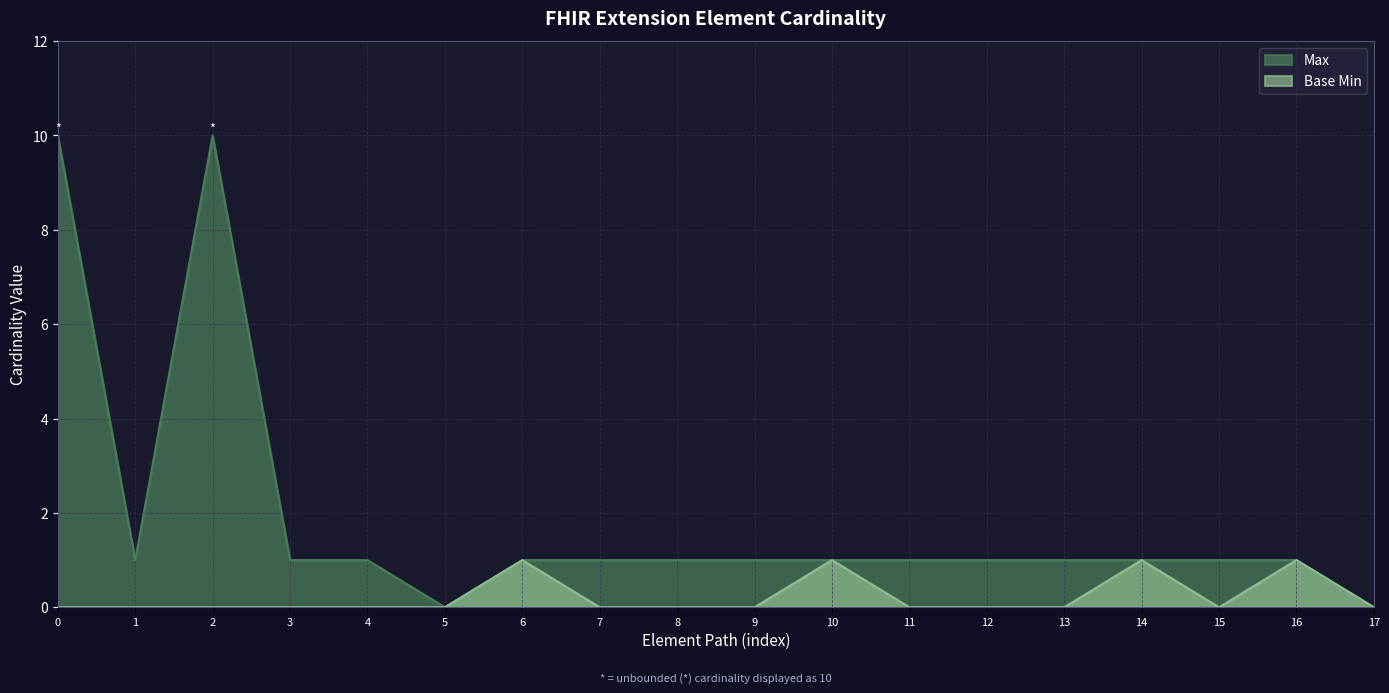

What is the maximum value shown in the chart?

10